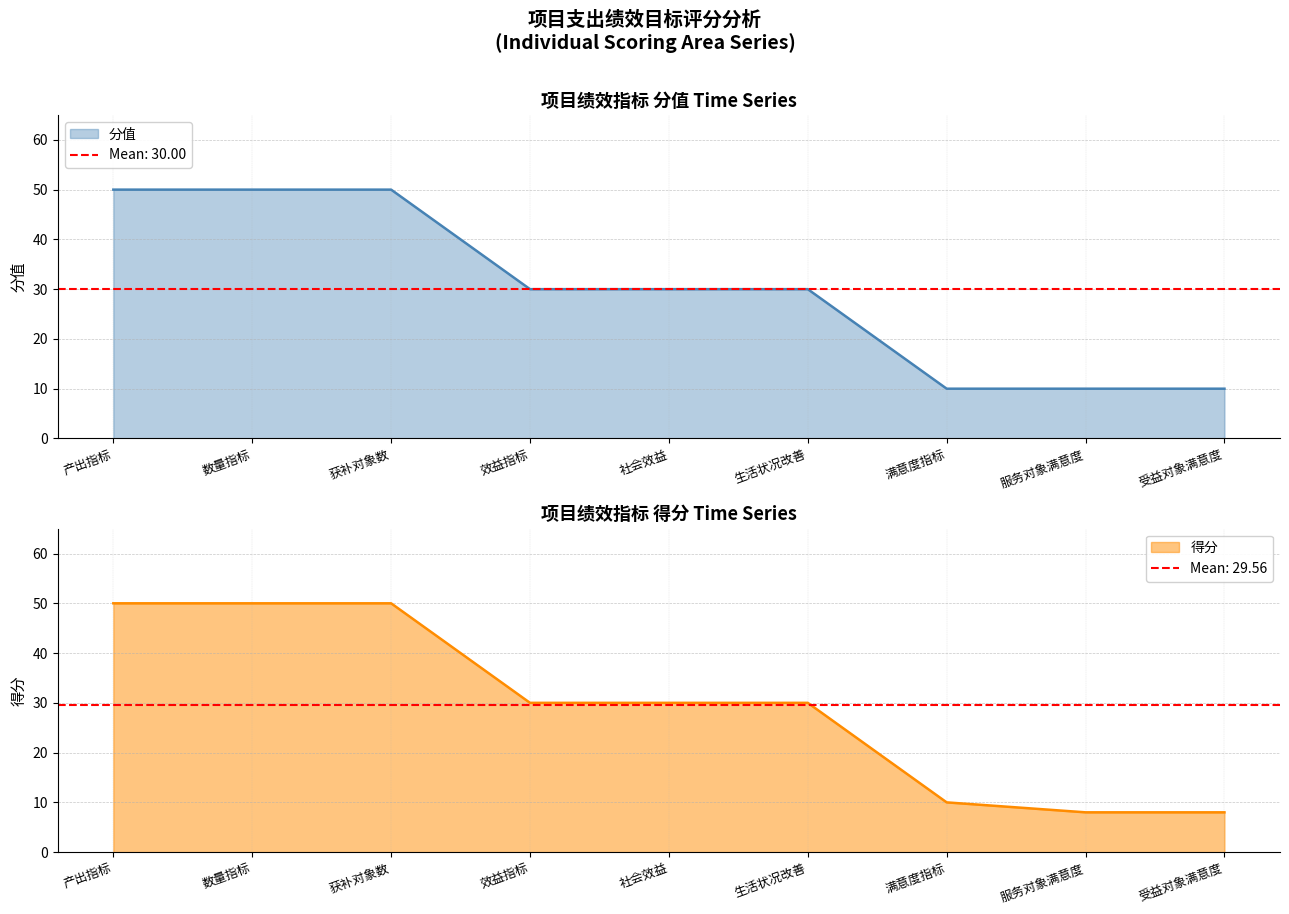

Reading left to right, list all the values displayed in this chart.

分值: 50	50	50	30	30	30	10	10	10
得分: 50	50	50	30	30	30	10	8	8